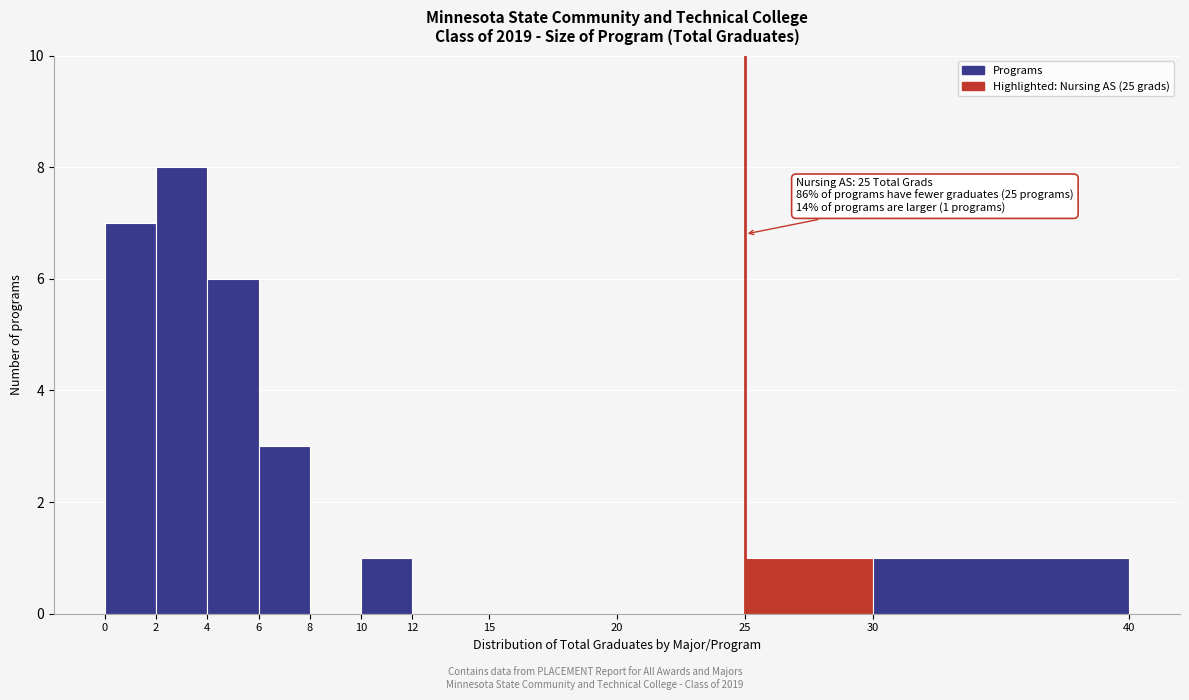

Over which range of the x-axis is the bar tallest?

2 to 4